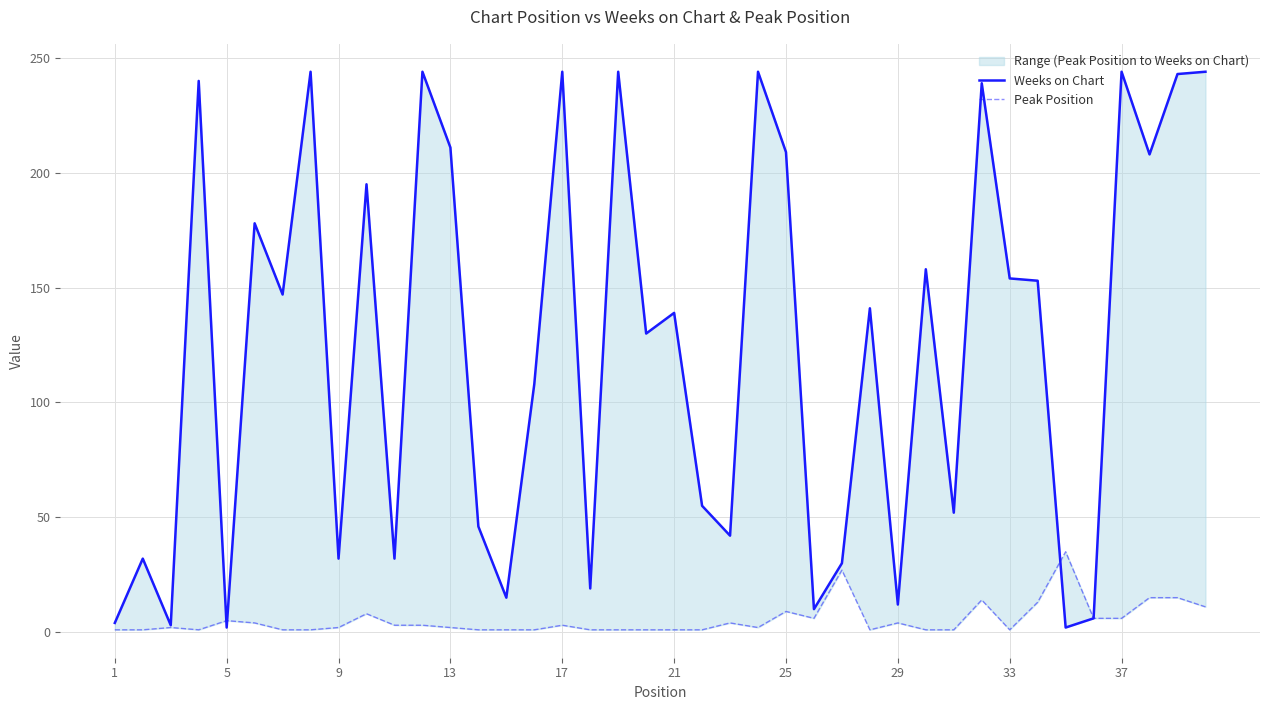

Reading right to left, what are all the values shown in this chart?

Weeks on Chart: 244	243	208	244	6	2	153	154	239	52	158	12	141	30	10	209	244	42	55	139	130	244	19	244	108	15	46	211	244	32	195	32	244	147	178	2	240	3	32	4
Peak Position: 11	15	15	6	6	35	13	1	14	1	1	4	1	27	6	9	2	4	1	1	1	1	1	3	1	1	1	2	3	3	8	2	1	1	4	5	1	2	1	1